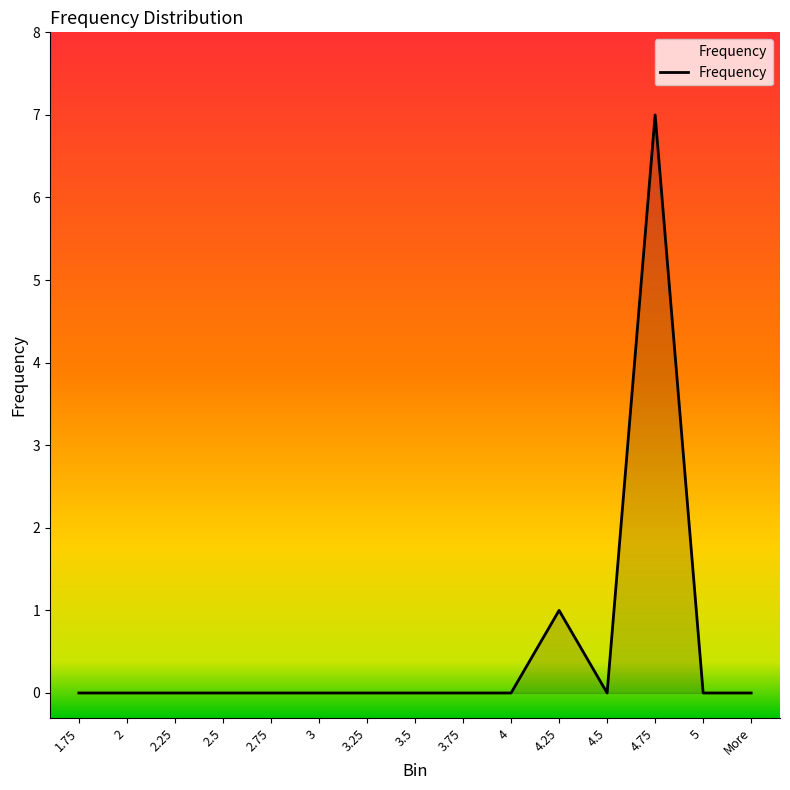

What position from the left is 4.25?

11